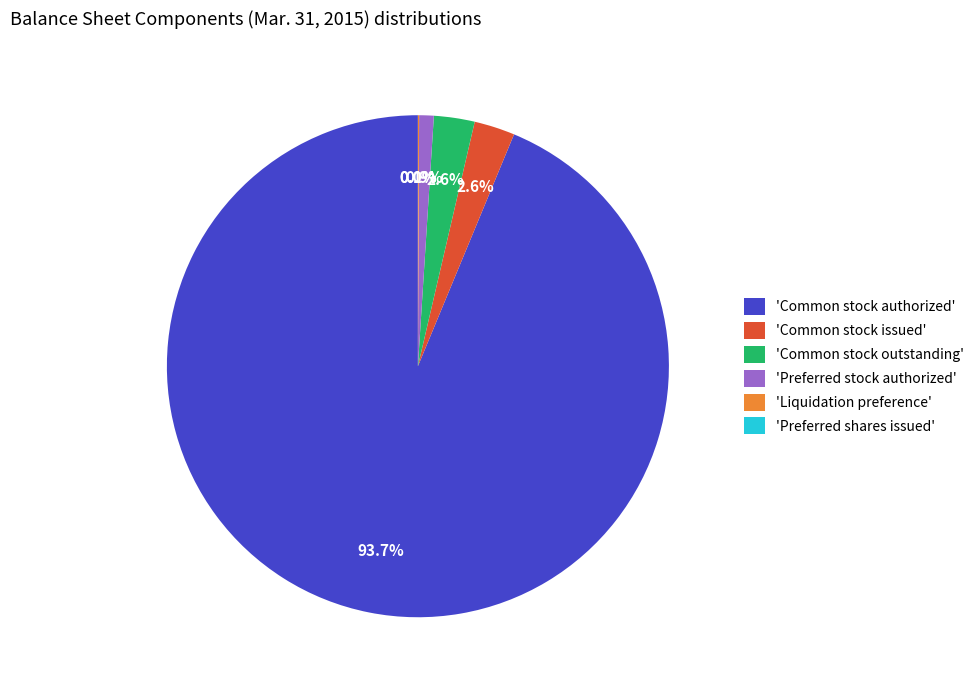

Is 'Common stock authorized' the majority of the pie?

Yes